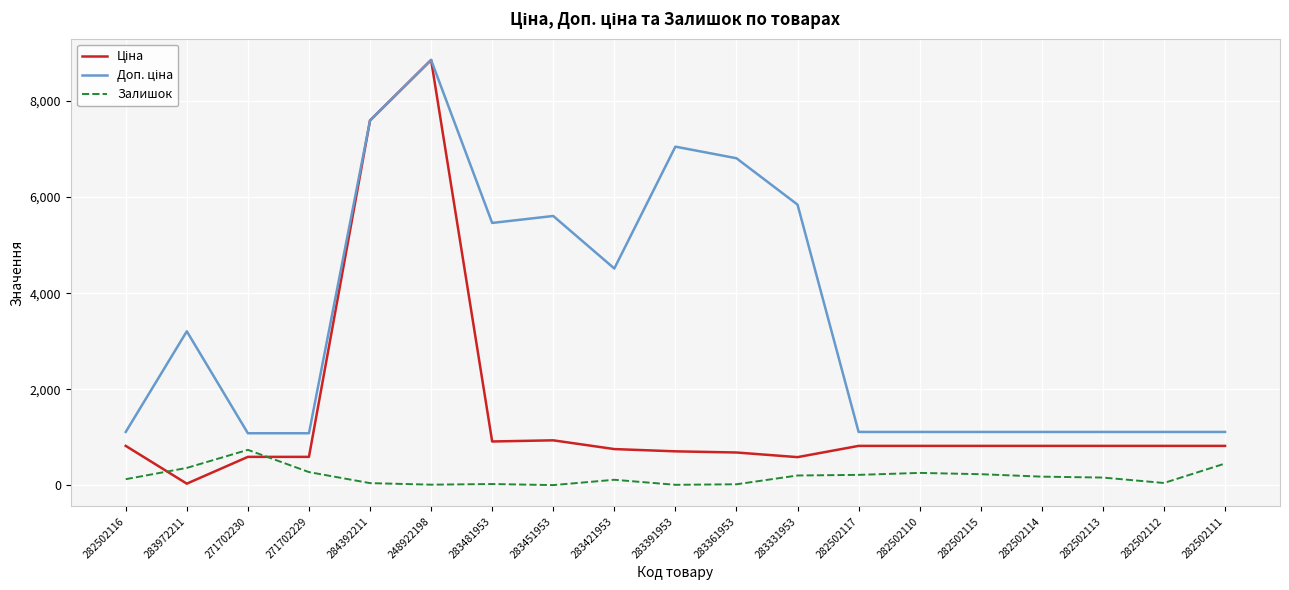

Which label corresponds to the largest value in the chart?

248922198